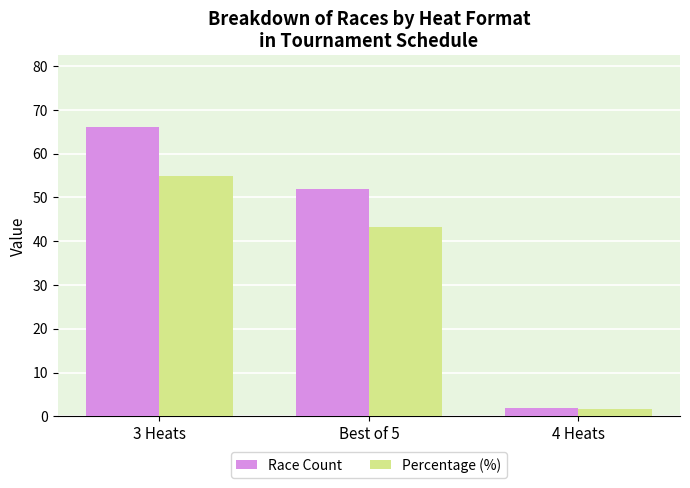

Reading left to right, list all the values displayed in this chart.

Race Count: 66.0	52.0	2.0
Percentage (%): 55.0	43.3	1.7